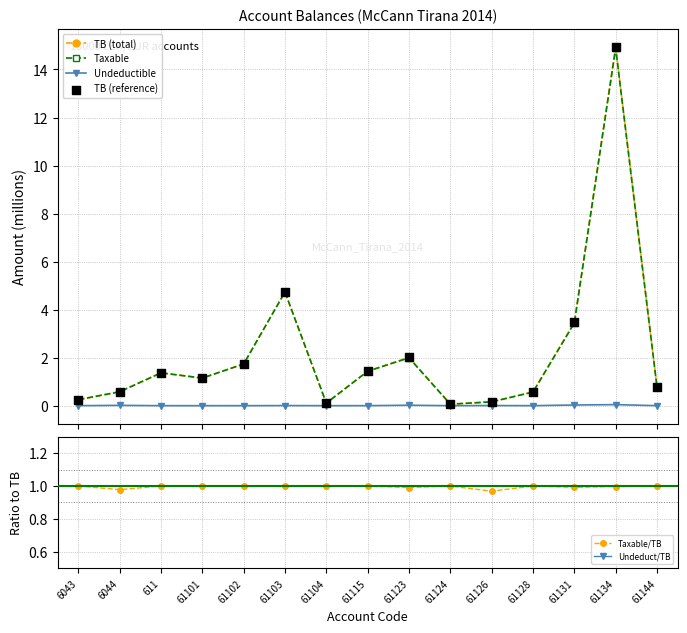

Which series has the largest Y range (max minus min)?

TB (total)